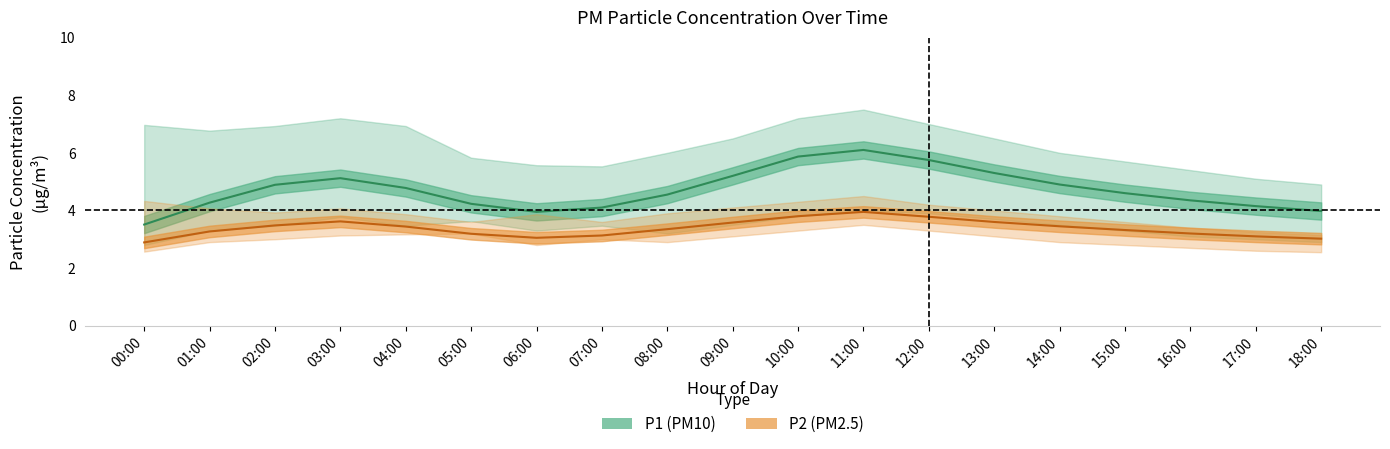

What is the value of the P2_upper point at the 18th from the left?

3.2